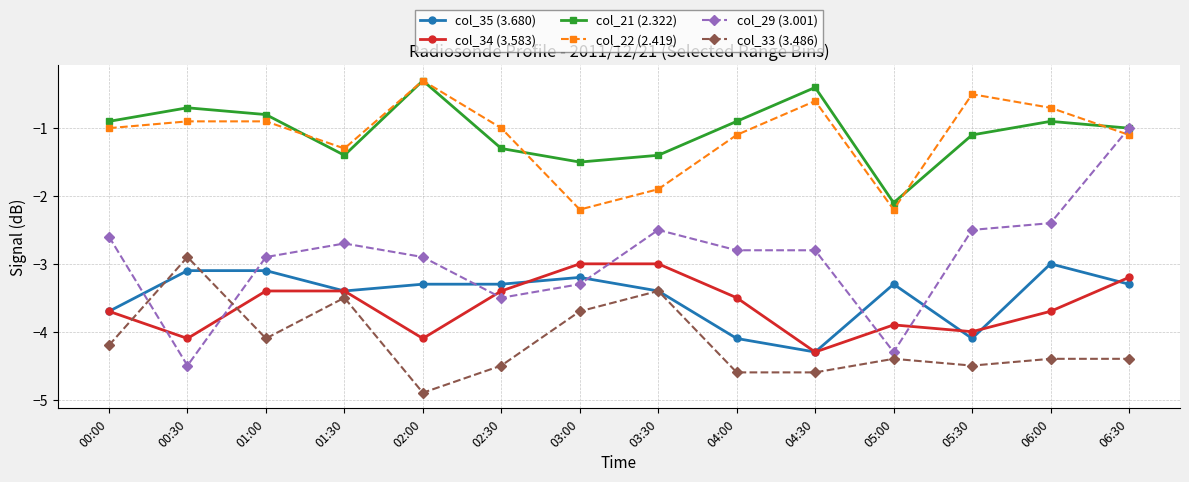

How many values in the col_35 (3.680) series are below -3?

13